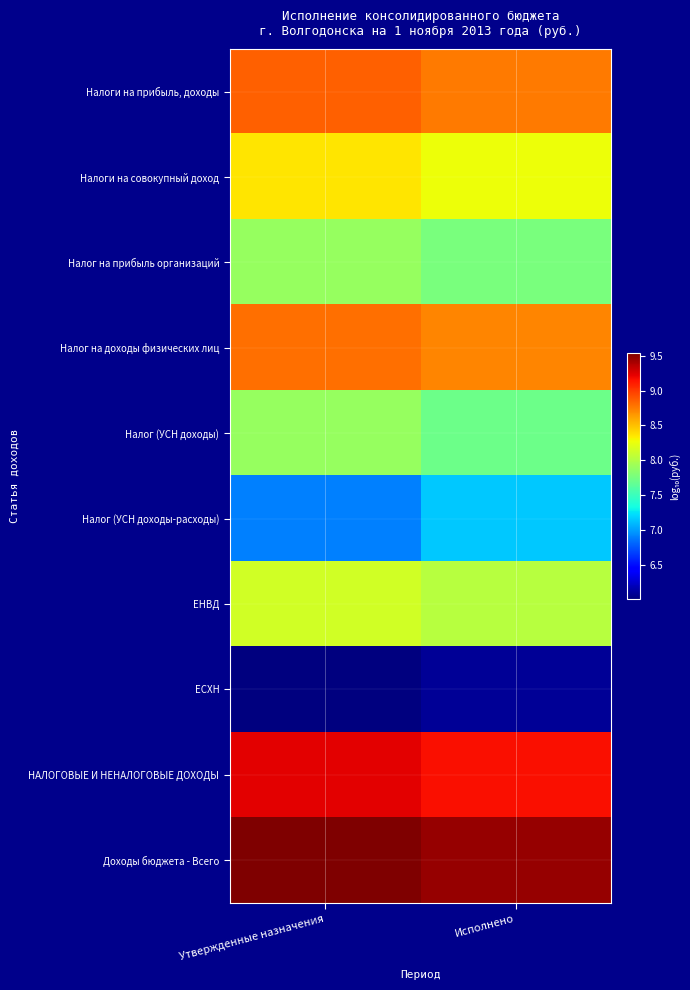

At how many categories does at least one series exceed 7?

2